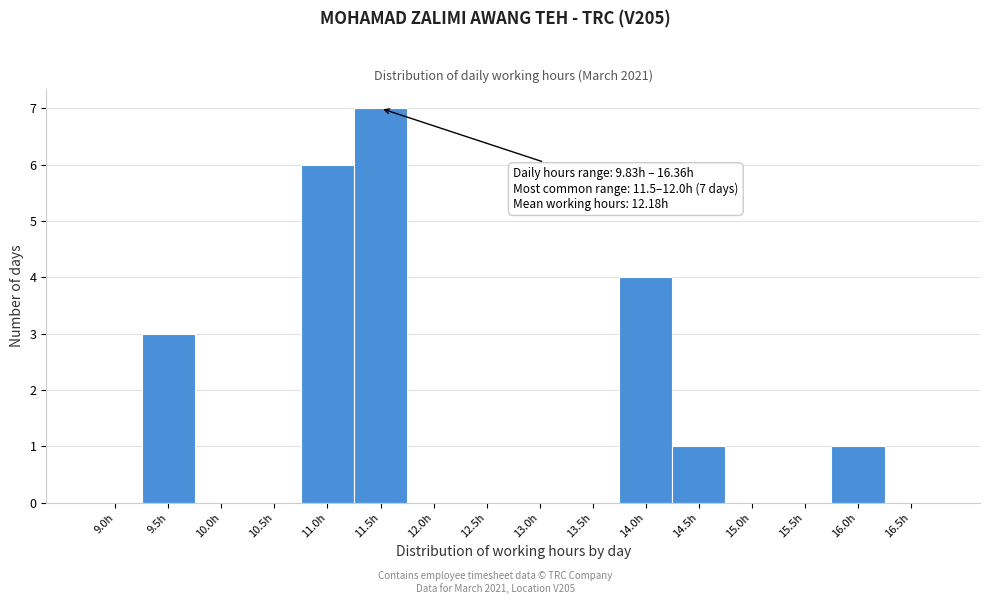

Reading left to right, transcribe all the data shown in this chart.

9.0h=0	9.5h=3	10.0h=0	10.5h=0	11.0h=6	11.5h=7	12.0h=0	12.5h=0	13.0h=0	13.5h=0	14.0h=4	14.5h=1	15.0h=0	15.5h=0	16.0h=1	16.5h=0